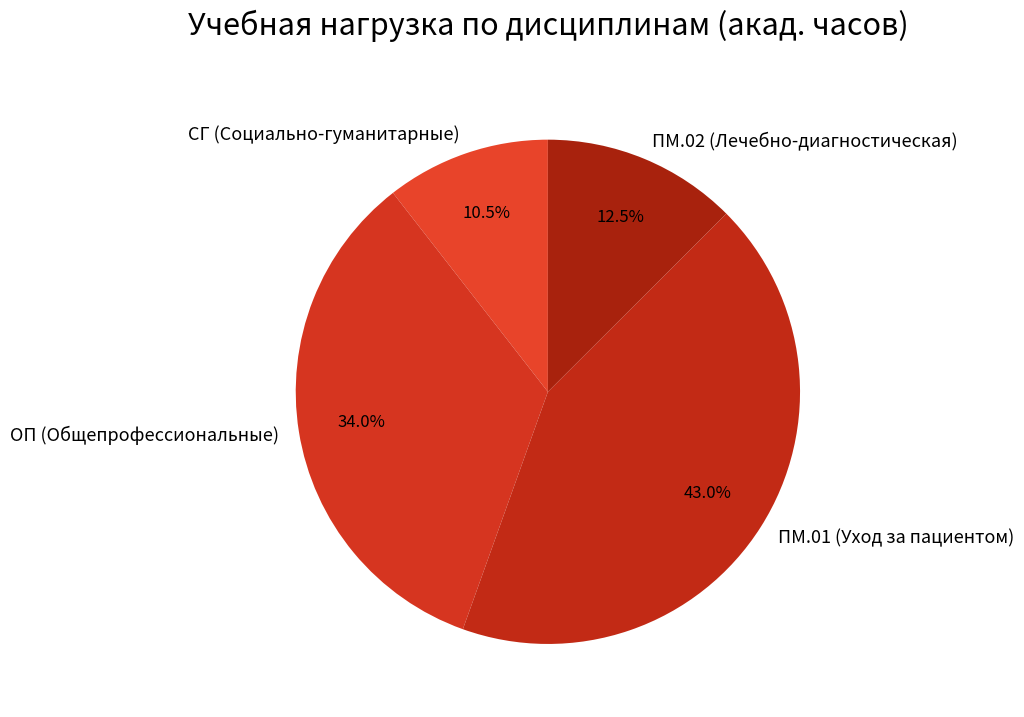

How many segments does this pie chart have?

4